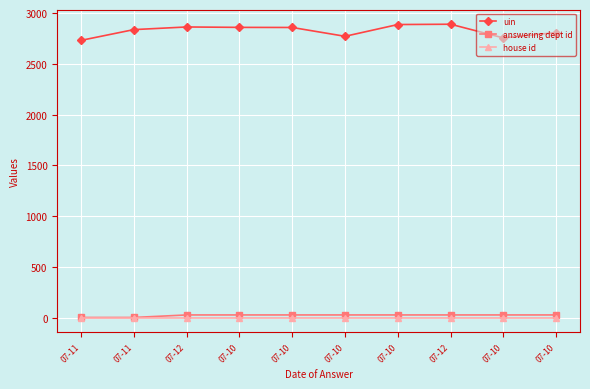

What is the value of the house id point at the 6th from the left?

1